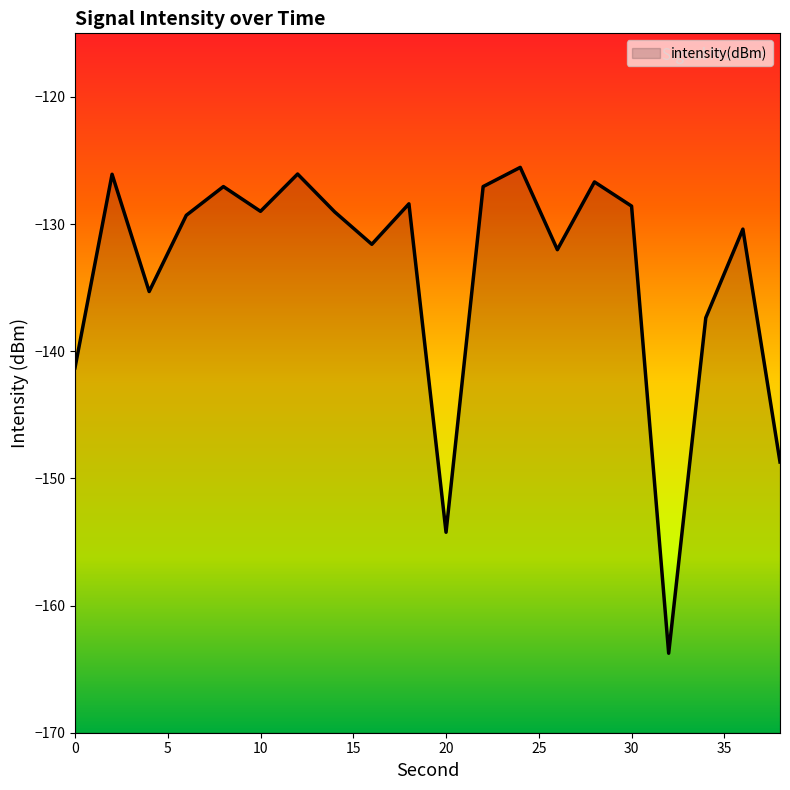

What is the difference between the values at 2 and 14?

3.0